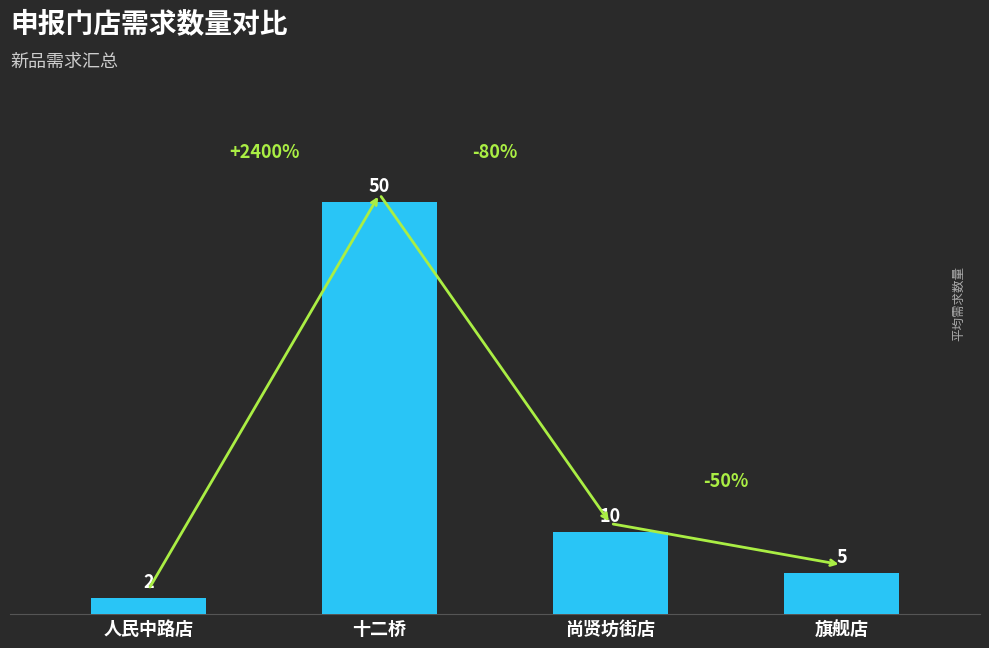

At which category does the chart reach its peak across all series?

十二桥